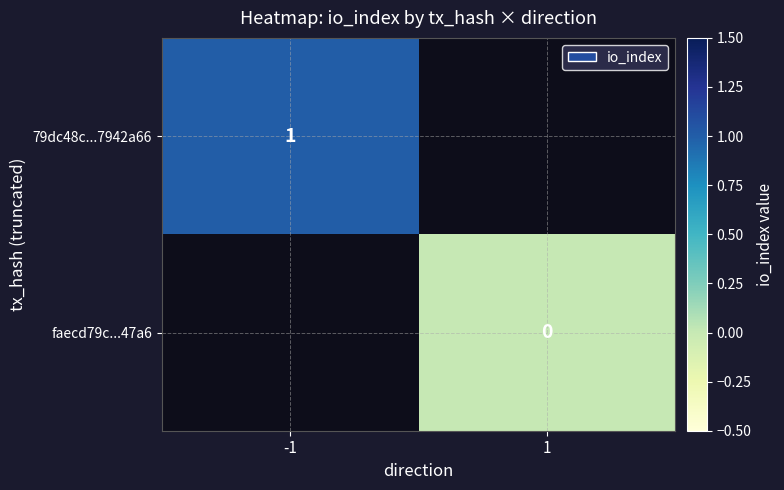

Is it true that 79dc48c...7942a66 equals 1 at -1?

True